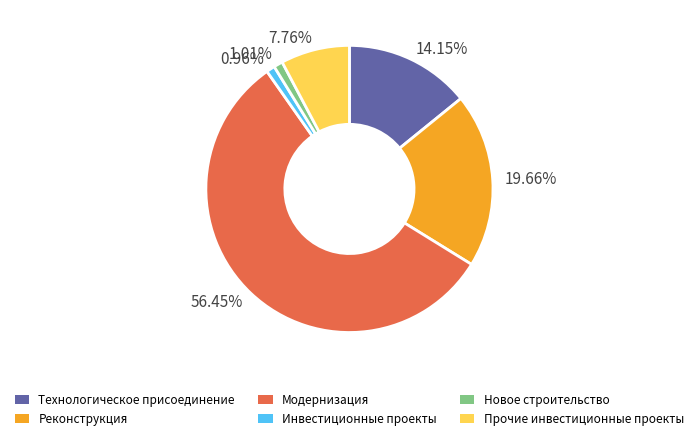

Do 14.15% and 7.76% together represent more than half of the pie?

No